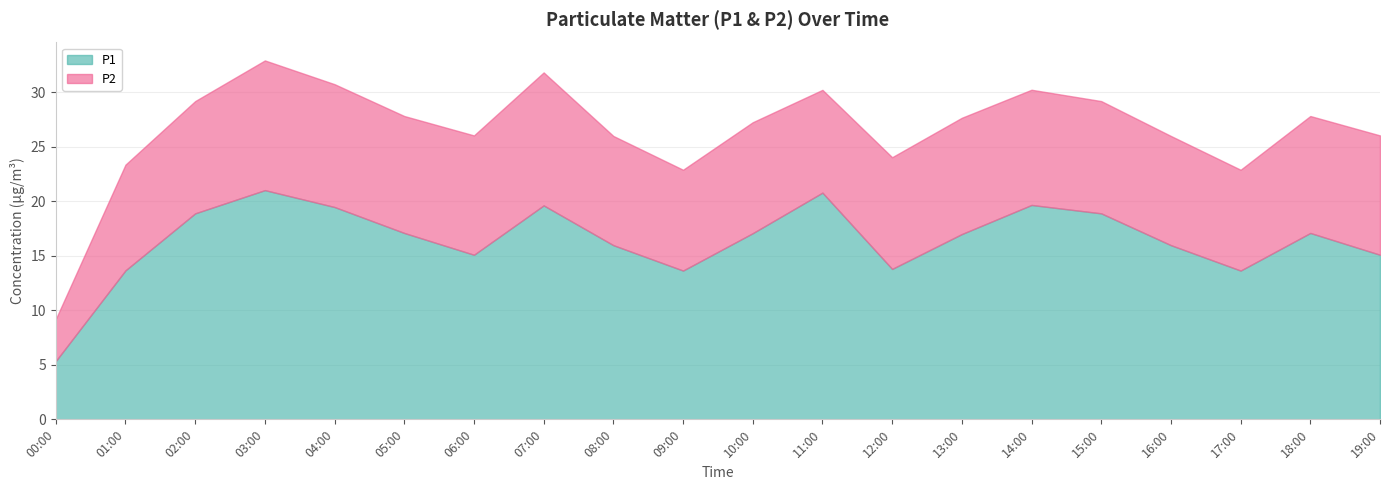

Which series has the largest total across all categories?

P1